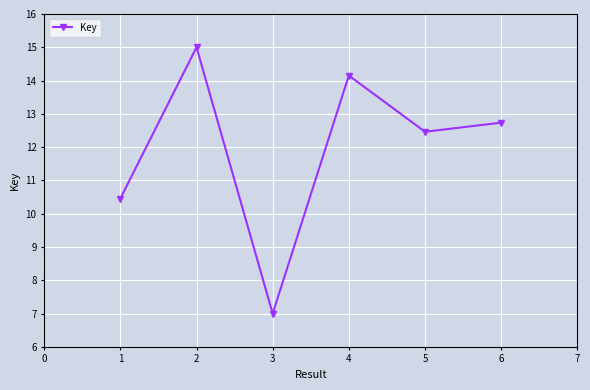

What is the difference between the values at 2 and 4?

0.8